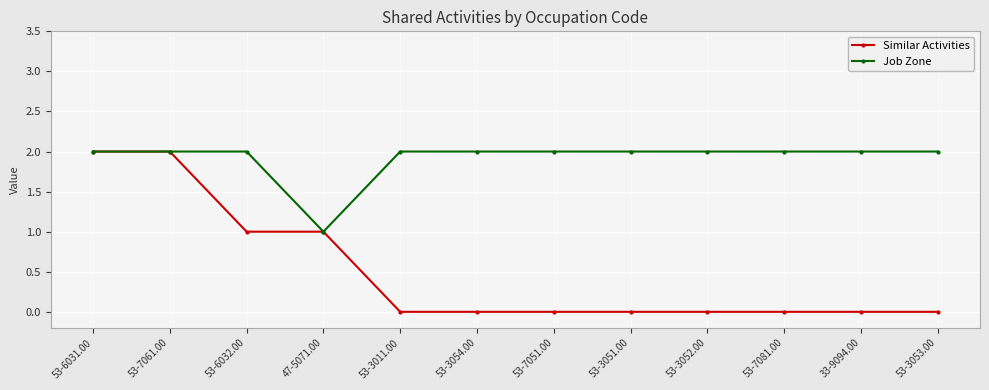

What is the difference between the maximum and second lowest values in the Similar Activities series?

2